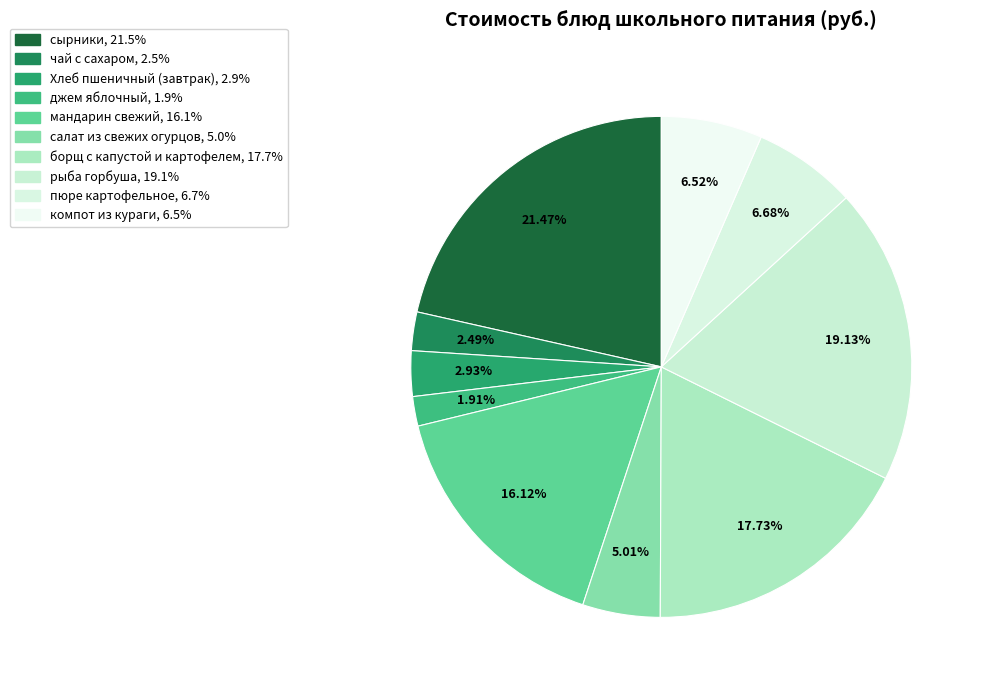

Do салат из свежих огурцов and компот из кураги together represent more than half of the pie?

No